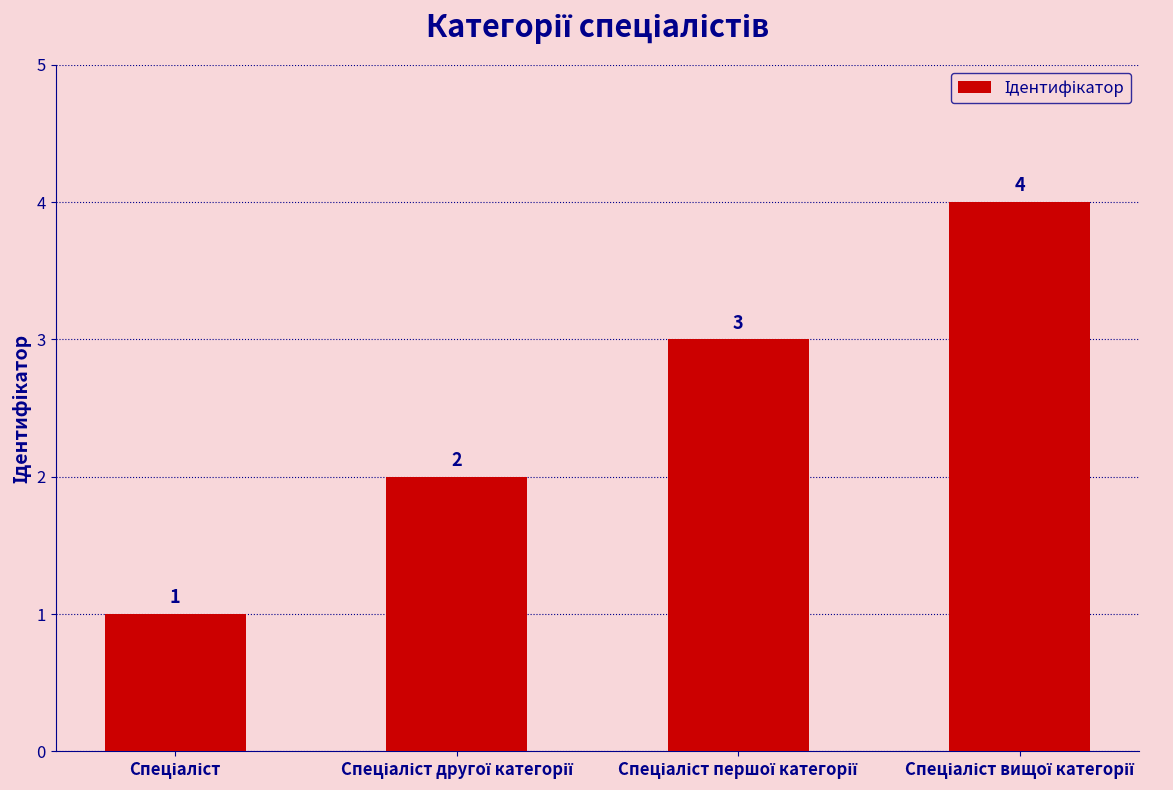

What is the maximum value shown in the chart?

4